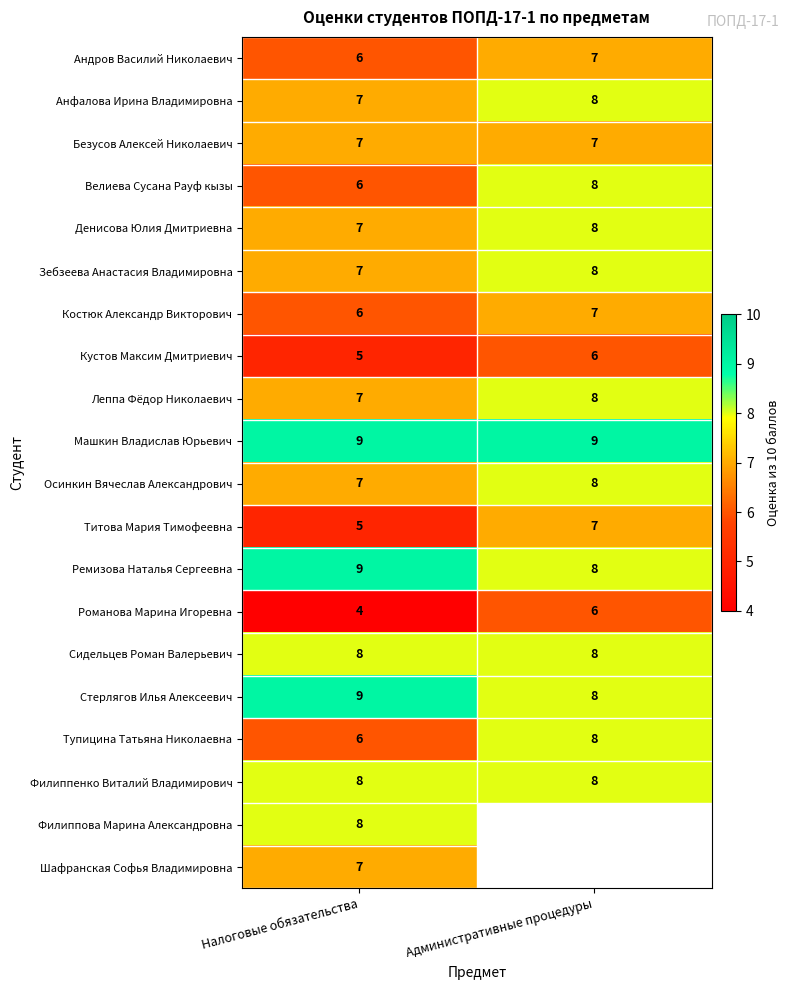

At how many categories does at least one series exceed 8?

2